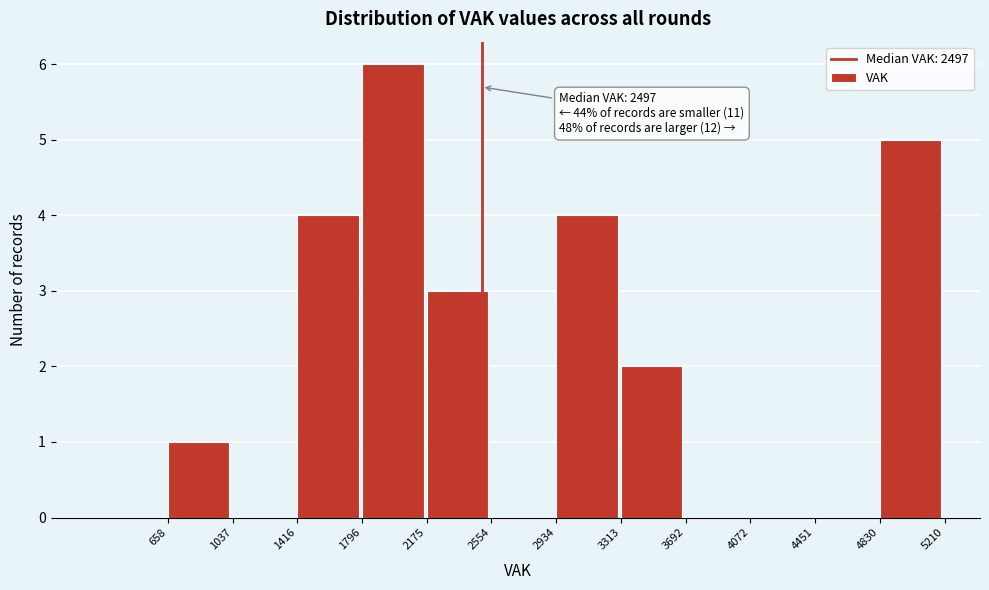

Over which range of the x-axis is the bar tallest?

1796 to 2175